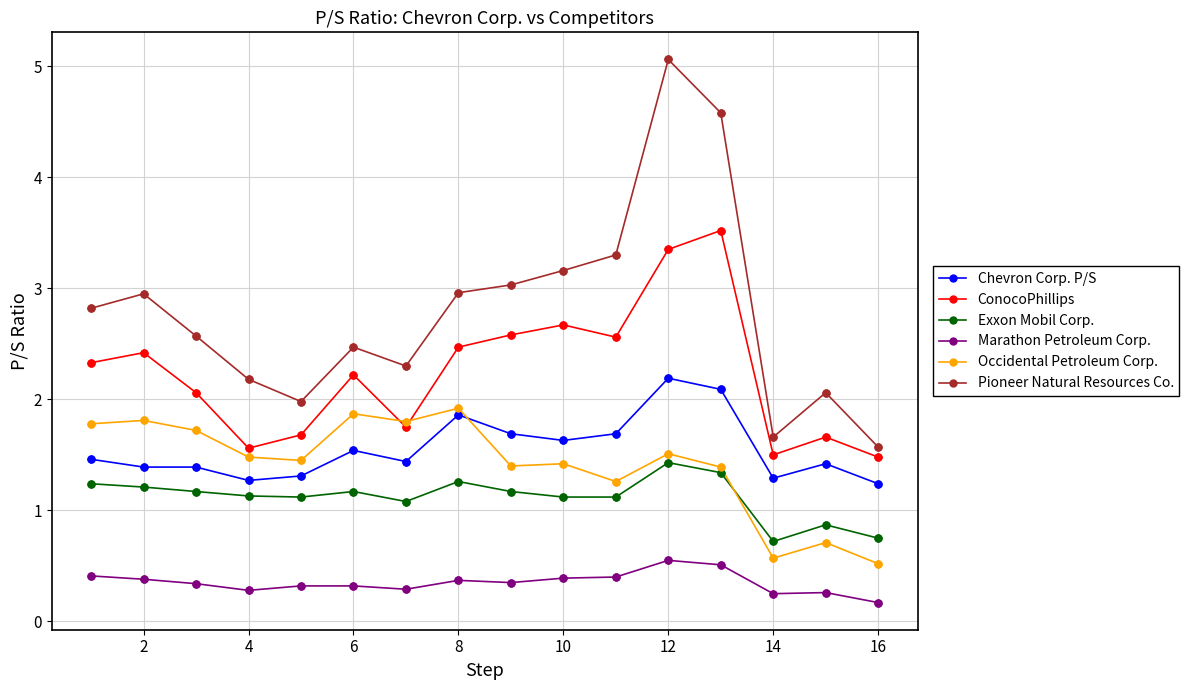

What is the lowest value of the Occidental Petroleum Corp. series?

0.5